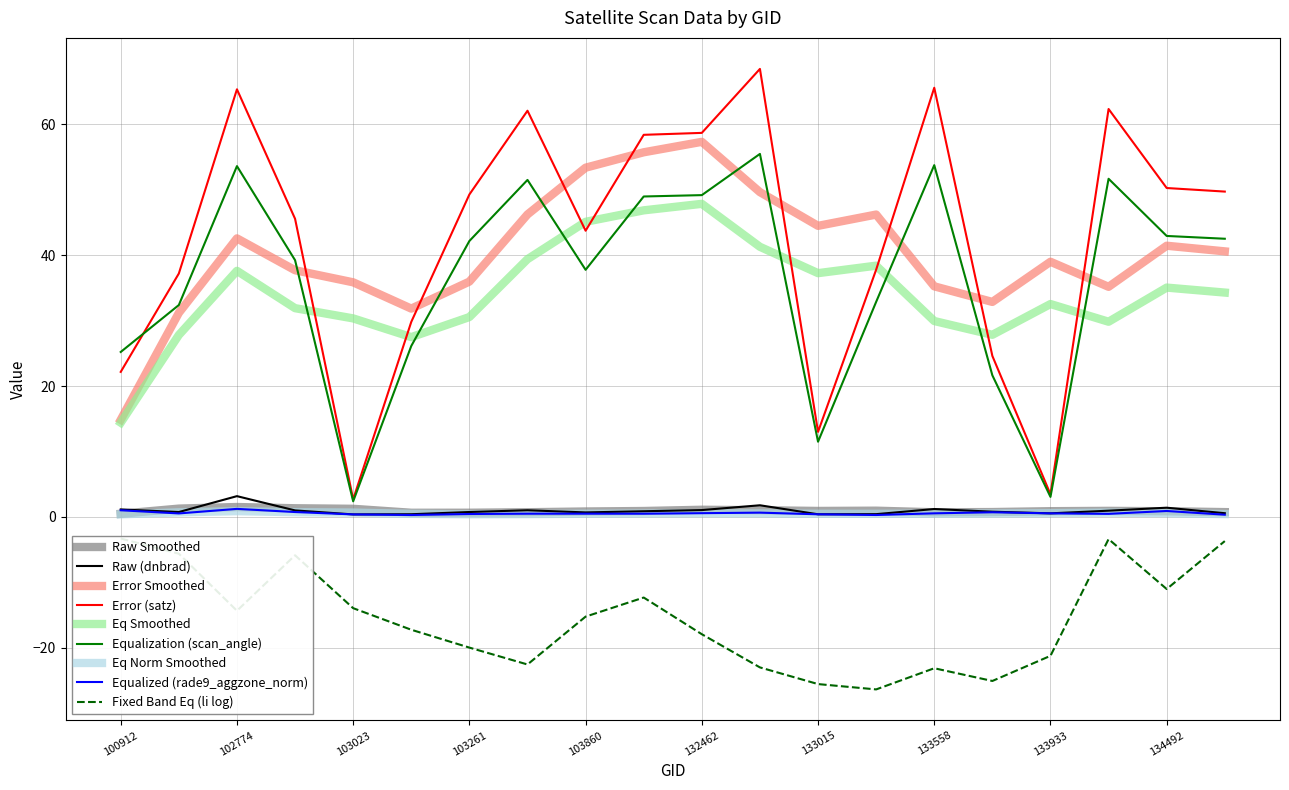

Is it true that Error (satz) equals 58.7 at 132462?

True